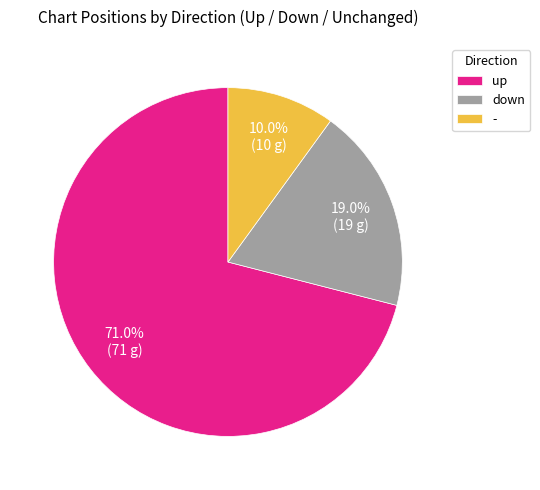

Between up and -, which is larger?

up